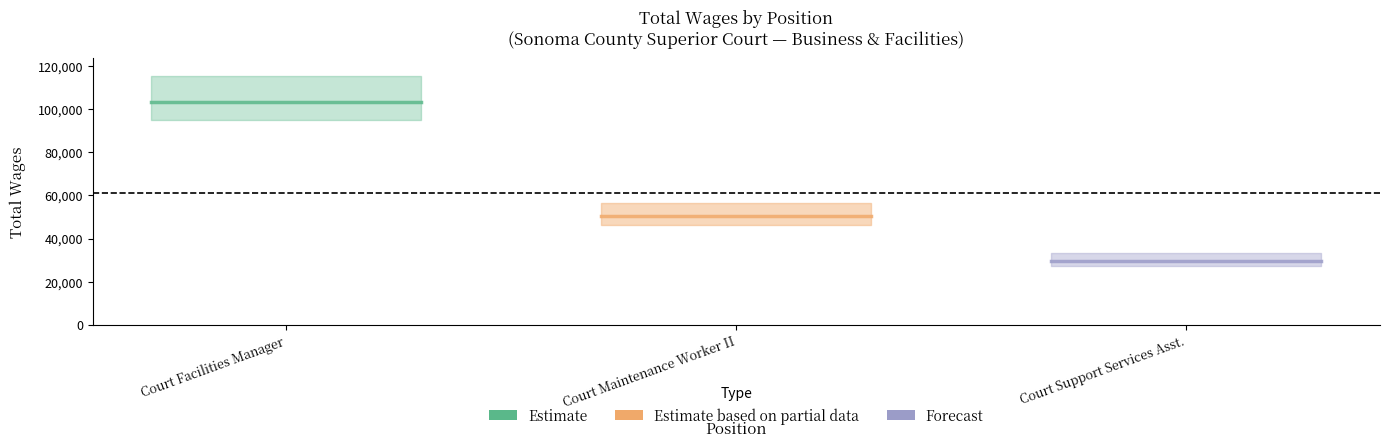

What is the label of the 2nd point from the left?

Court Maintenance Worker II